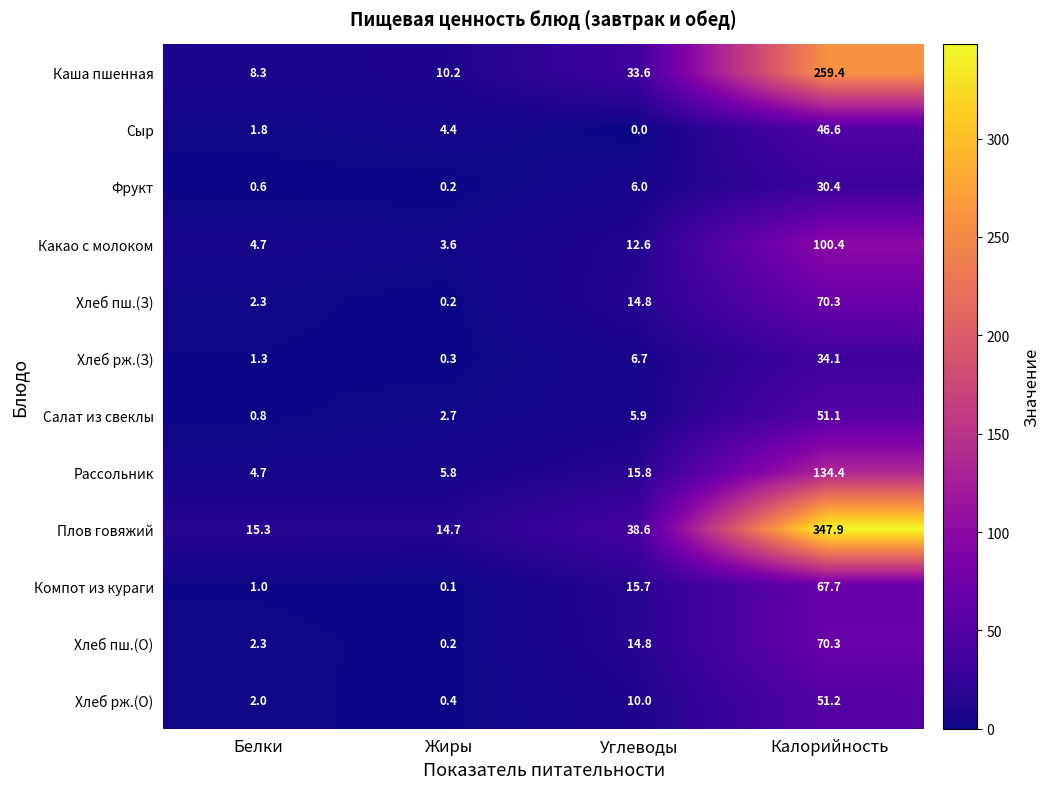

Is it true that Фрукт equals 0.2 at Белки?

False